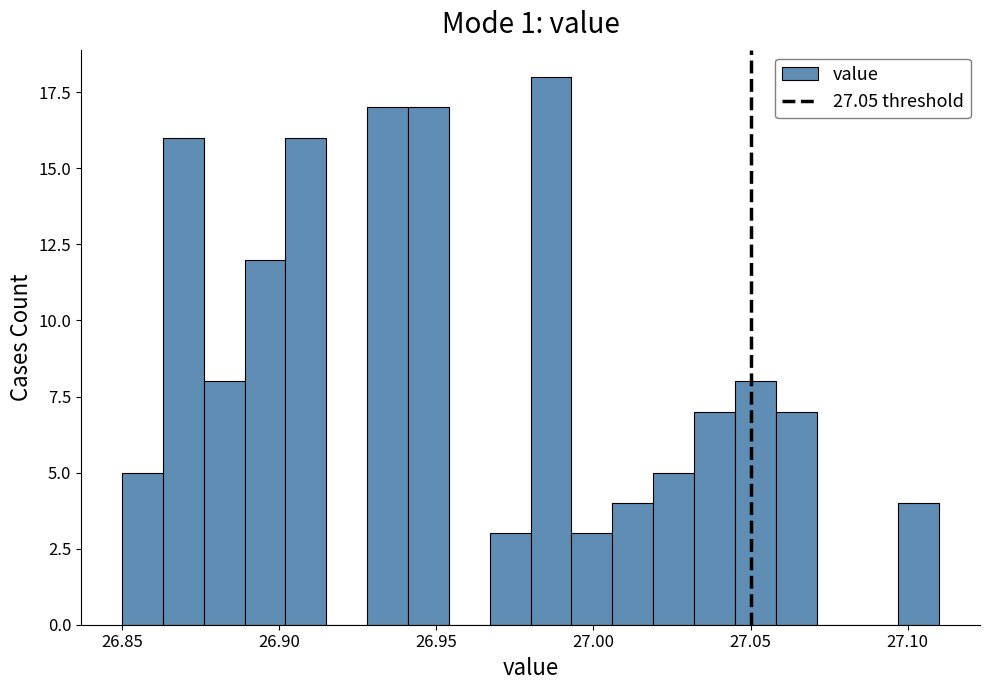

Around what value on the x-axis is the tallest bar? Give the approximate position of its centre, as read against the axis.

26.985